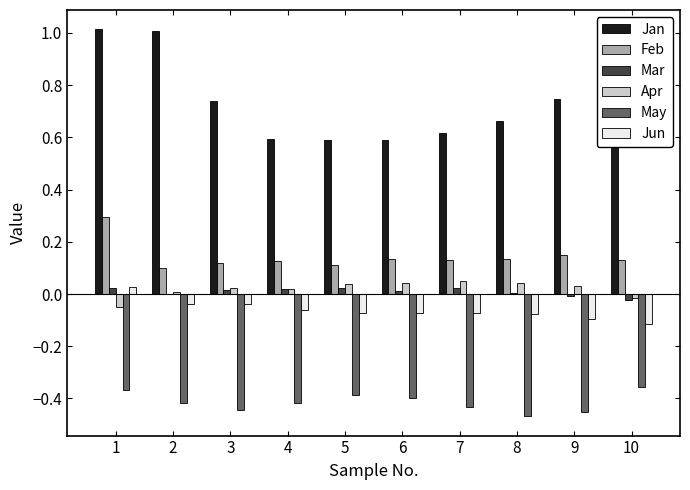

How many data points does each series have?

10